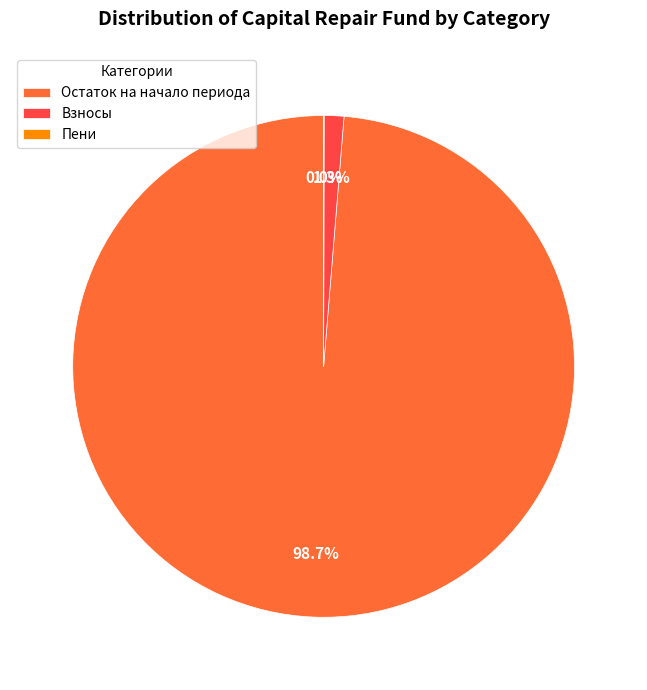

Which category has the biggest portion of the pie?

Остаток на начало периода